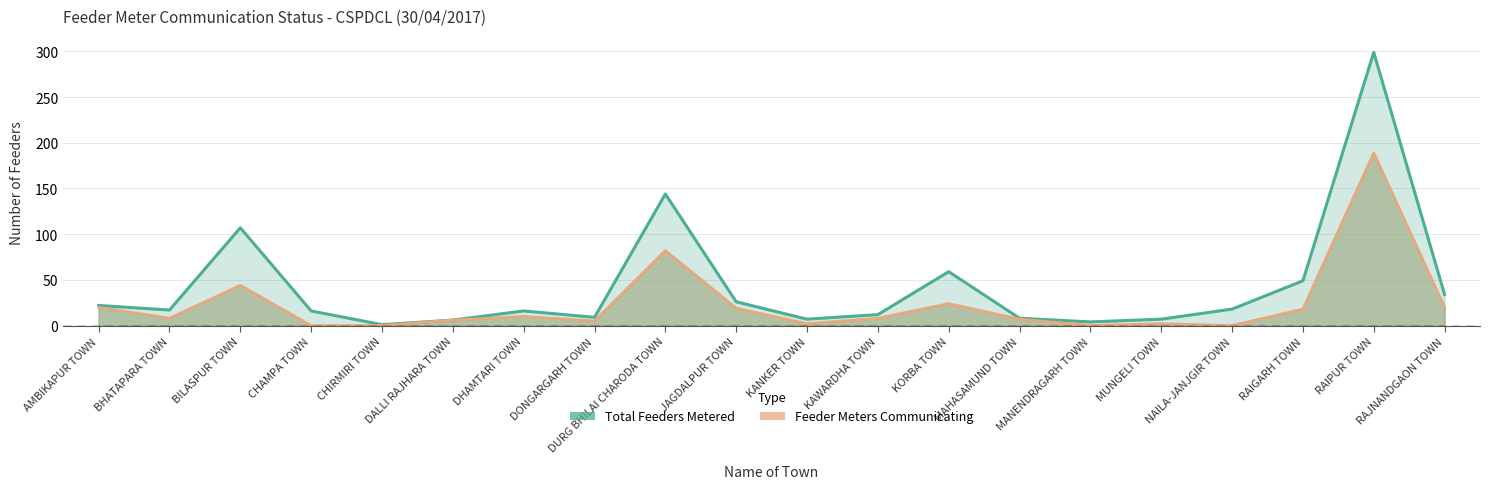

Rank the series by their maximum value, from lowest to highest.

Feeder Meters Communicating, Total Feeders Metered